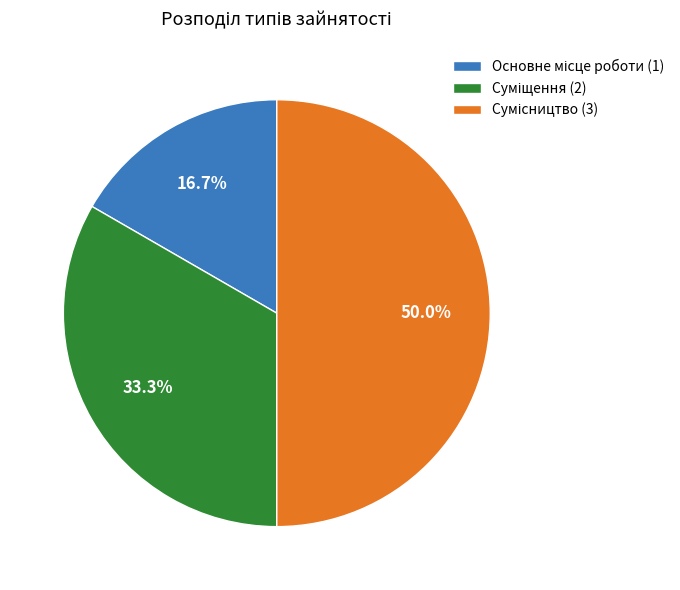

Between Суміщення and Сумісництво, which is larger?

Сумісництво